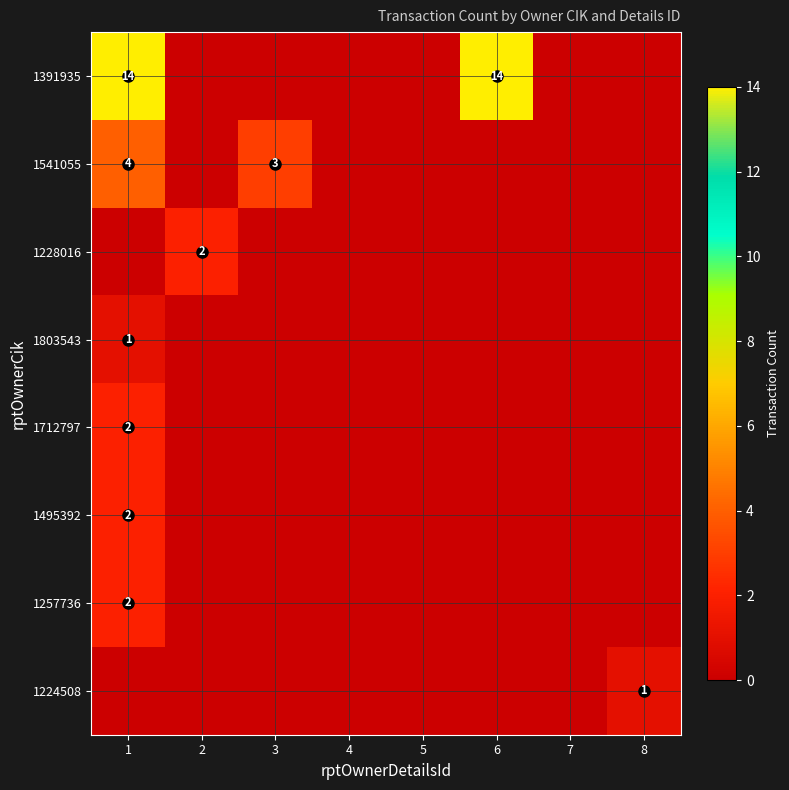

The value of 1803543 at 3 is 0. True or false?

True